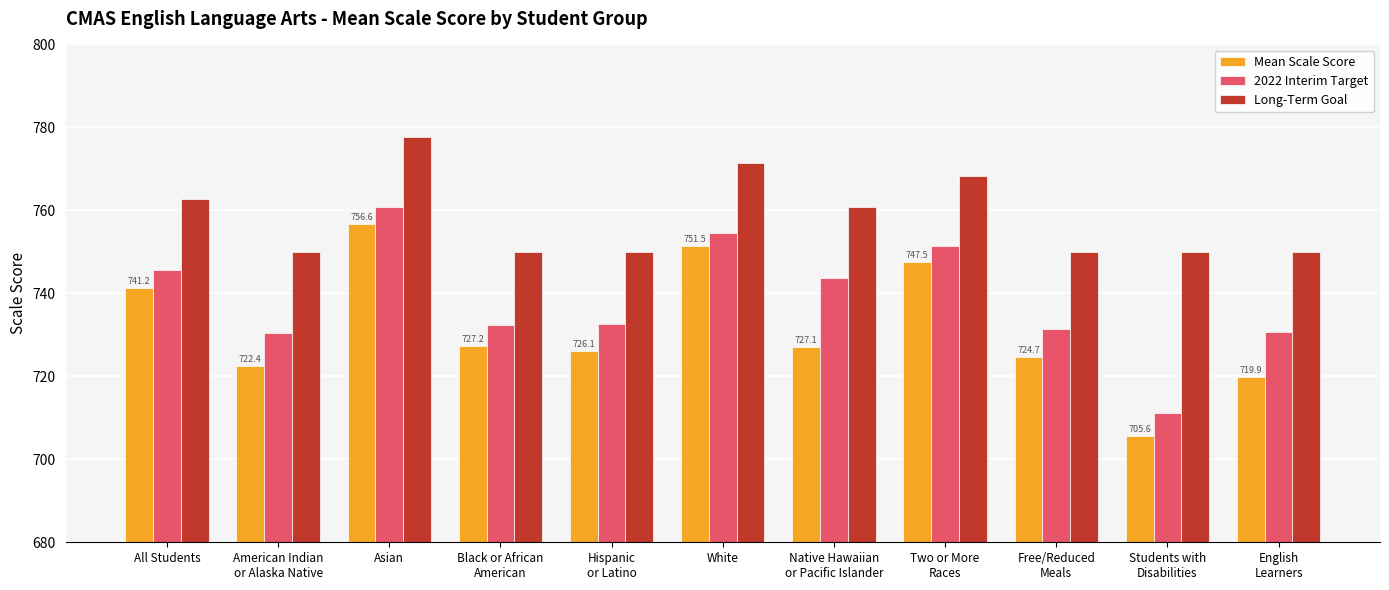

Which category has the lowest value in the 2022 Interim Target series?

Students with
Disabilities